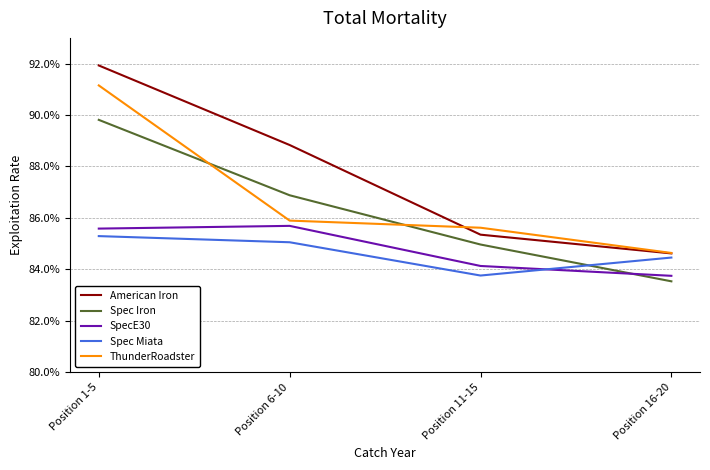

What is the minimum value shown in the chart?

83.5